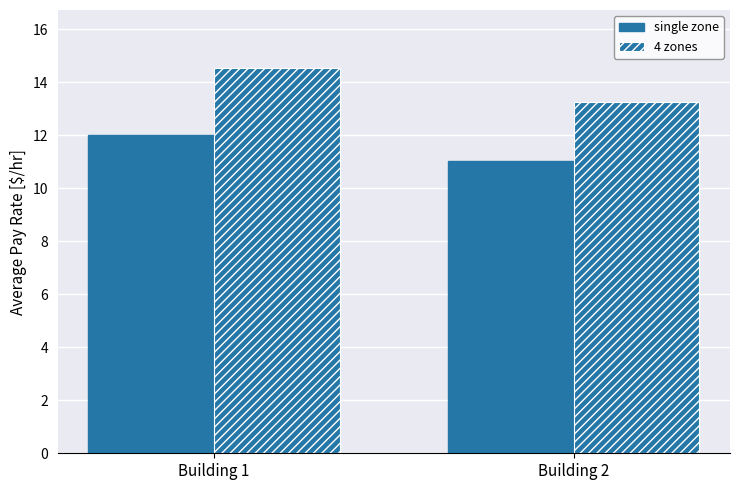

Count the number of data series in this chart.

2